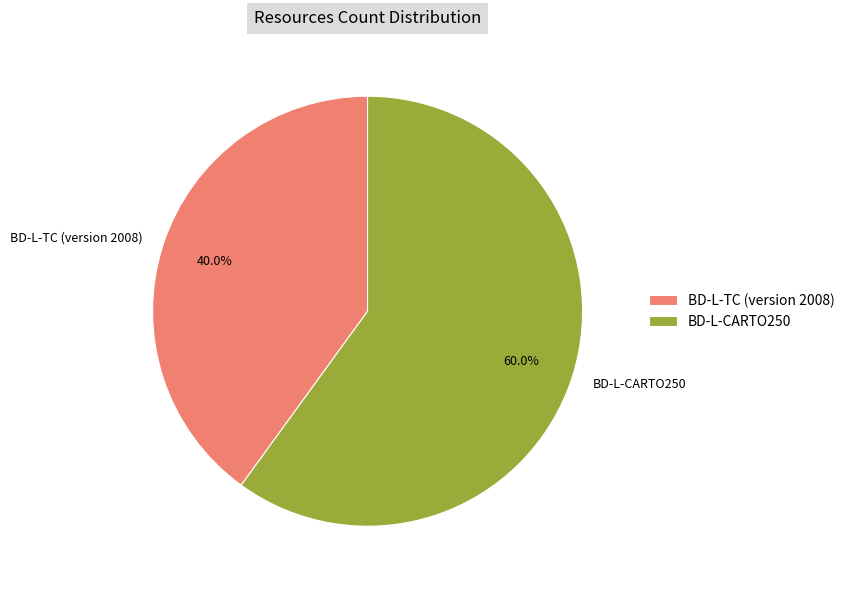

What is the smallest slice in the pie chart?

BD-L-TC (version 2008)